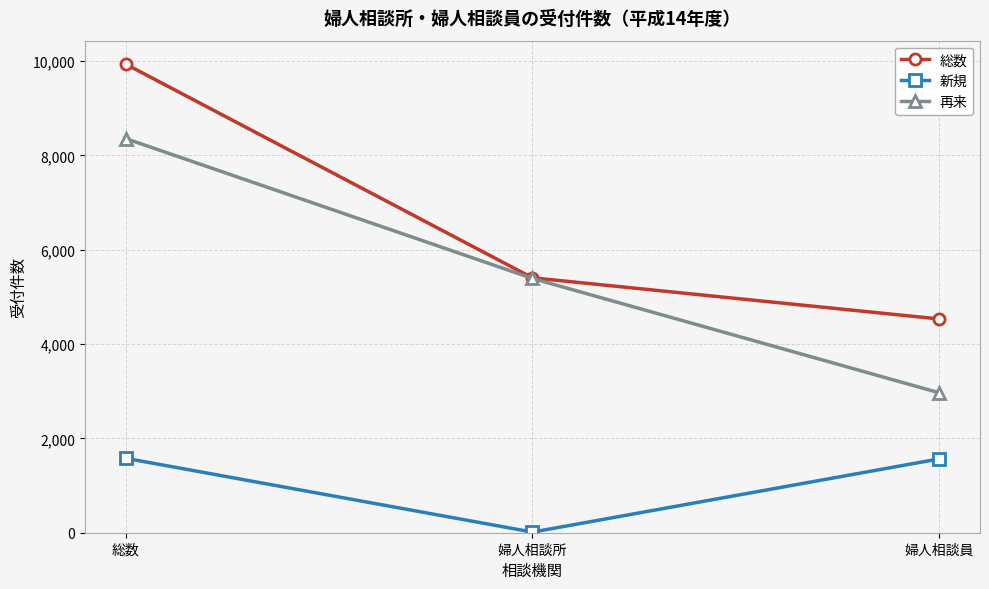

What is the total value across all series at 婦人相談員?

9066